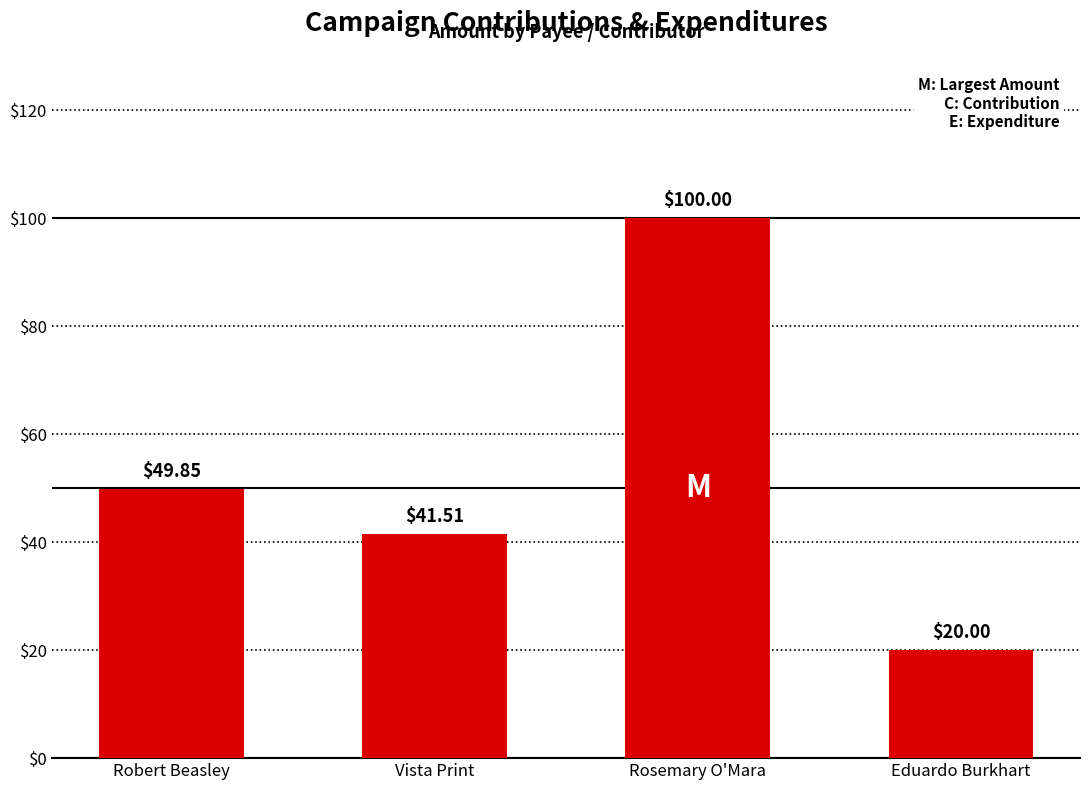

What is the smallest value displayed?

20.0